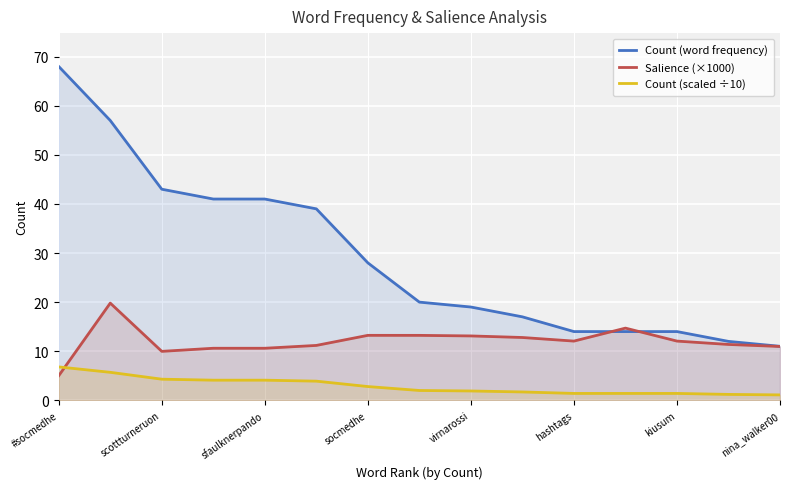

What is the label of the 1st point from the left?

#socmedhe